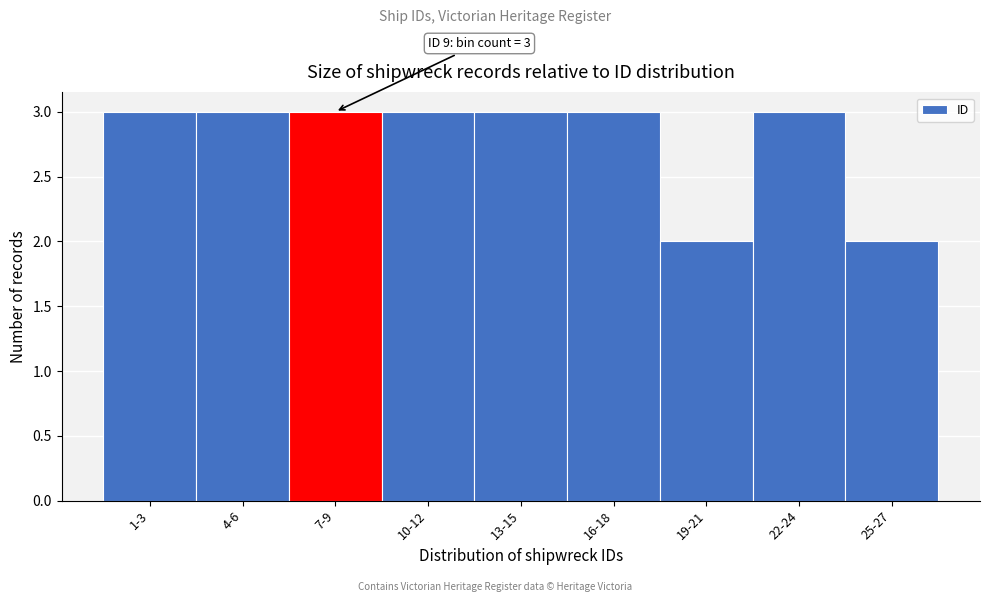

Reading left to right, extract all data points from this chart.

3	3	3	3	3	3	2	3	2